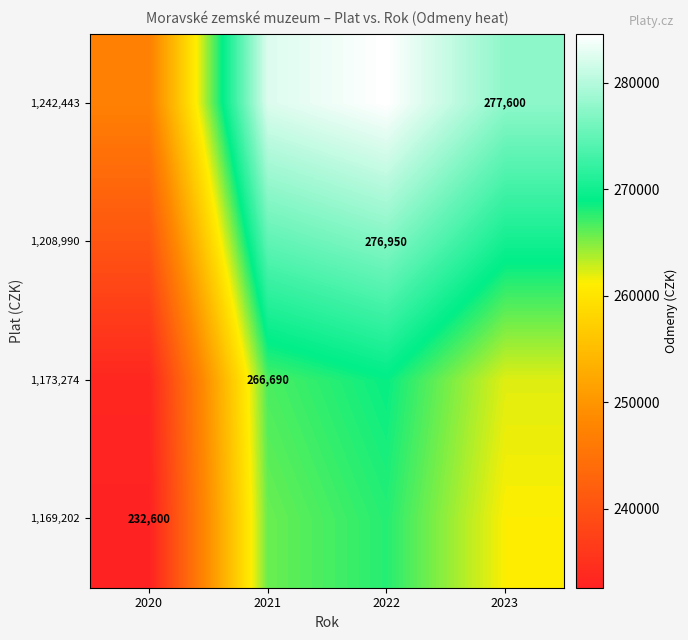

What value does the 1,173,274 series have at 2021?

266690.0